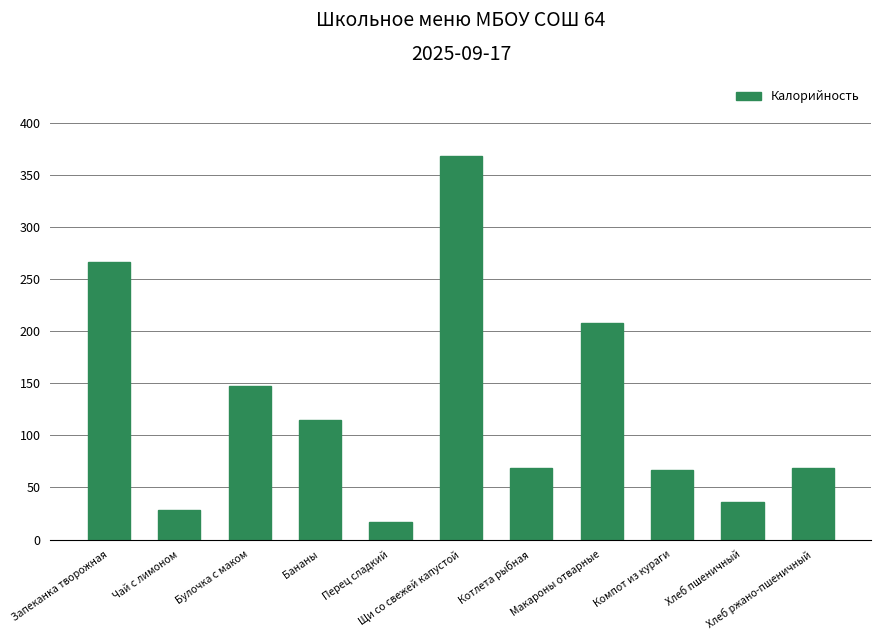

Does the chart contain any negative values?

No